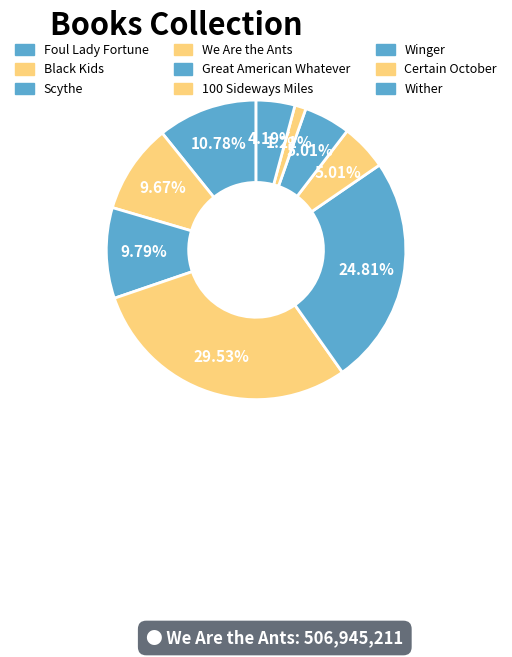

Does any single category account for the majority?

No